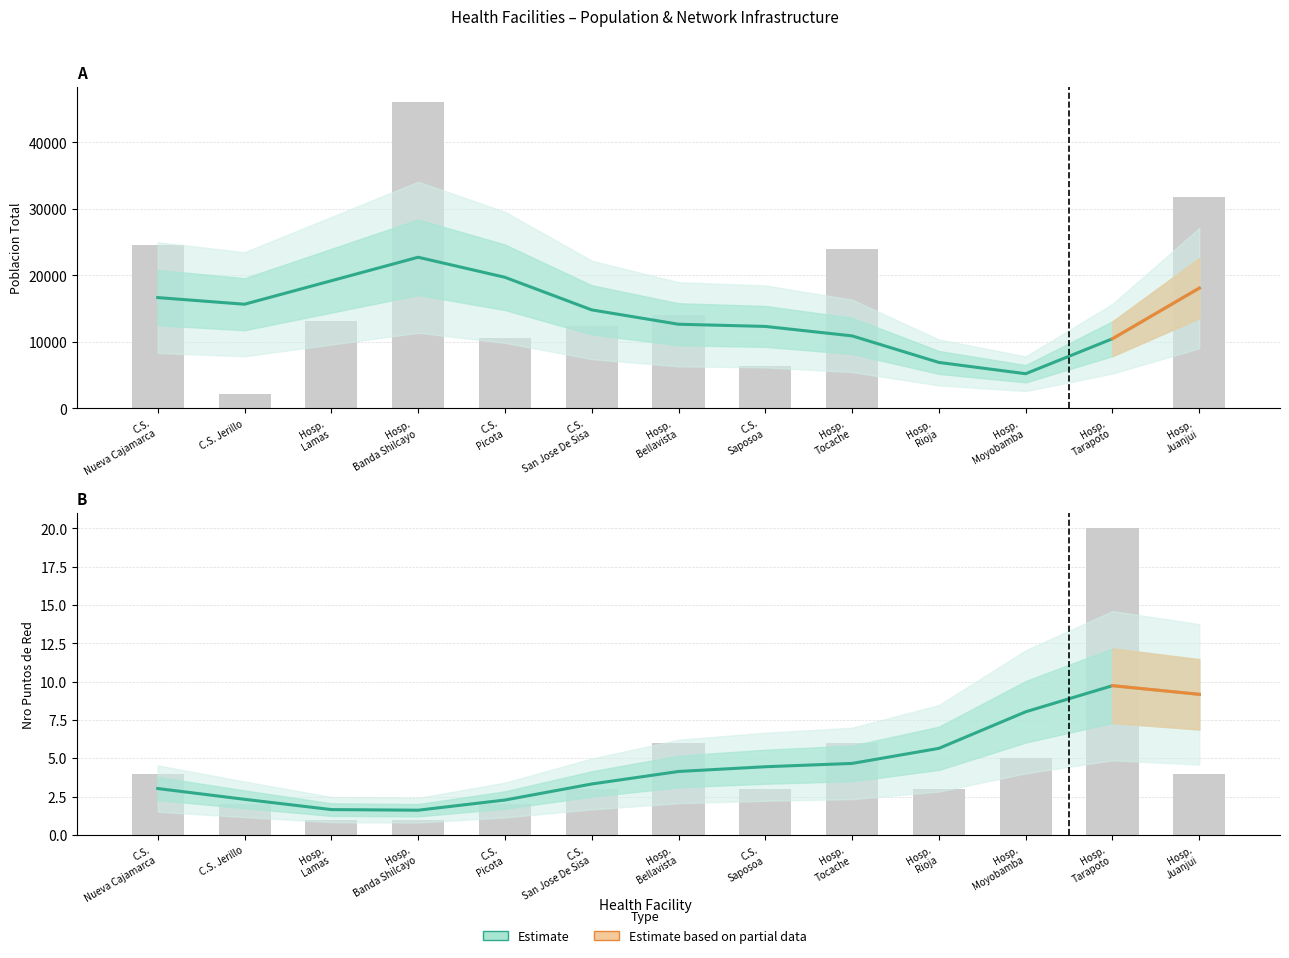

The Nro Puntos de Red series shows 2 at Hosp. Moyobamba. True or false?

False